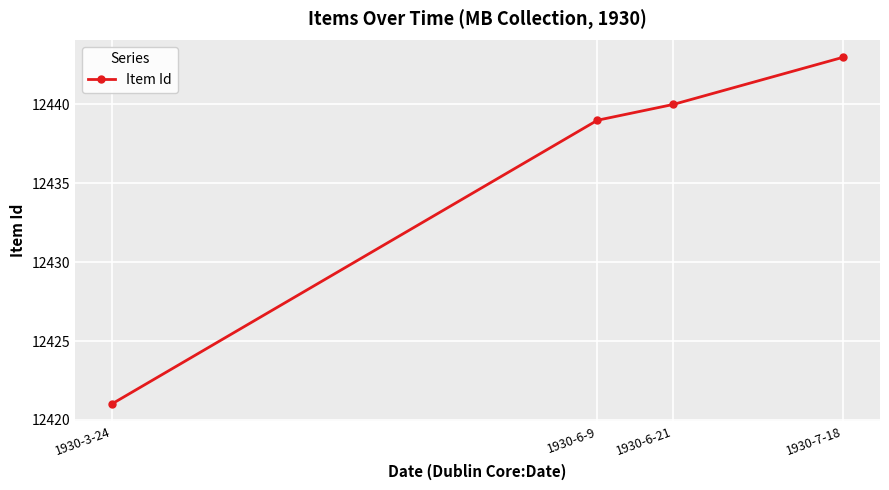

How many distinct data groups are displayed?

1